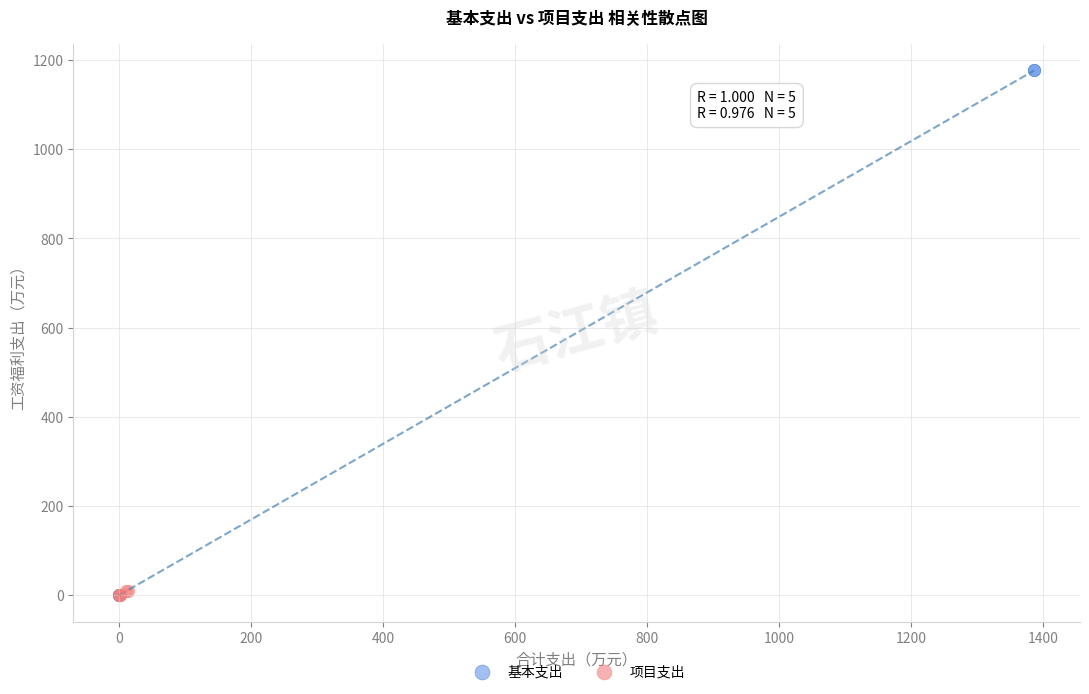

Which series contains the highest Y value?

基本支出